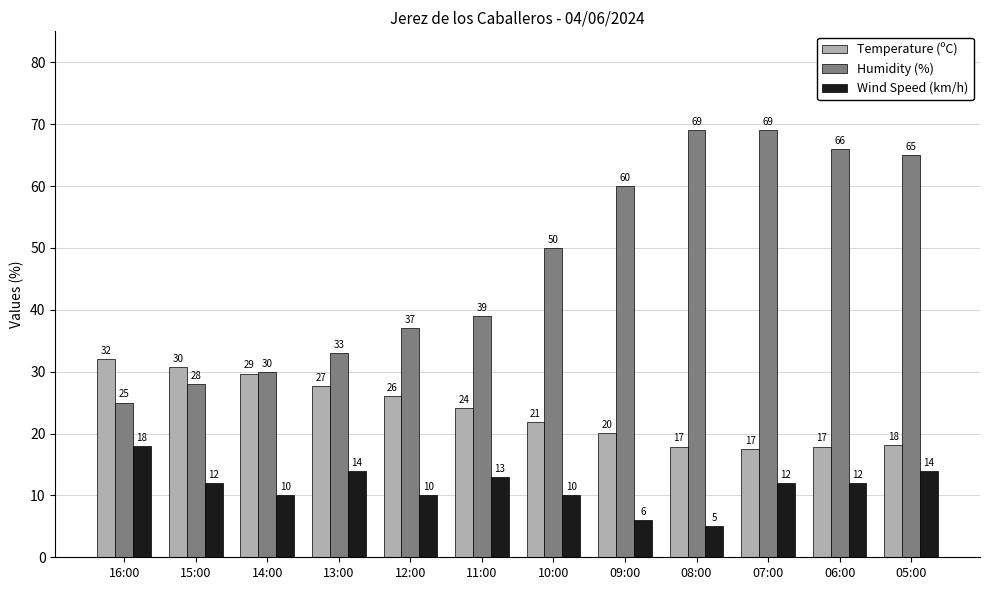

List the series in order of their overall mean, lowest first.

Wind Speed (km/h), Temperature (ºC), Humidity (%)